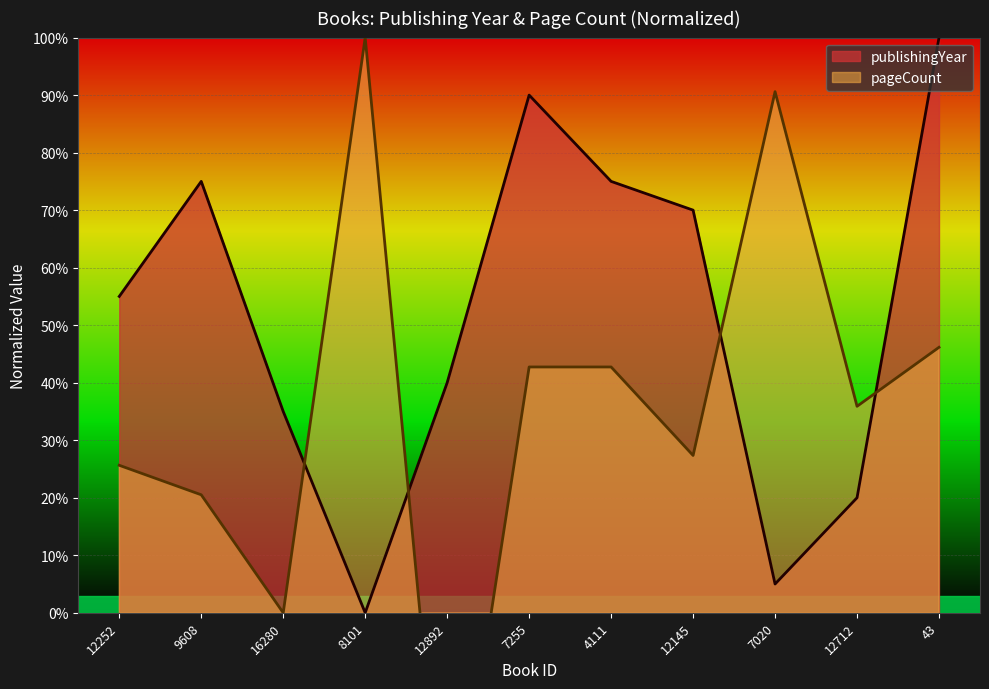

What is the label of the 7th point from the right?

12892